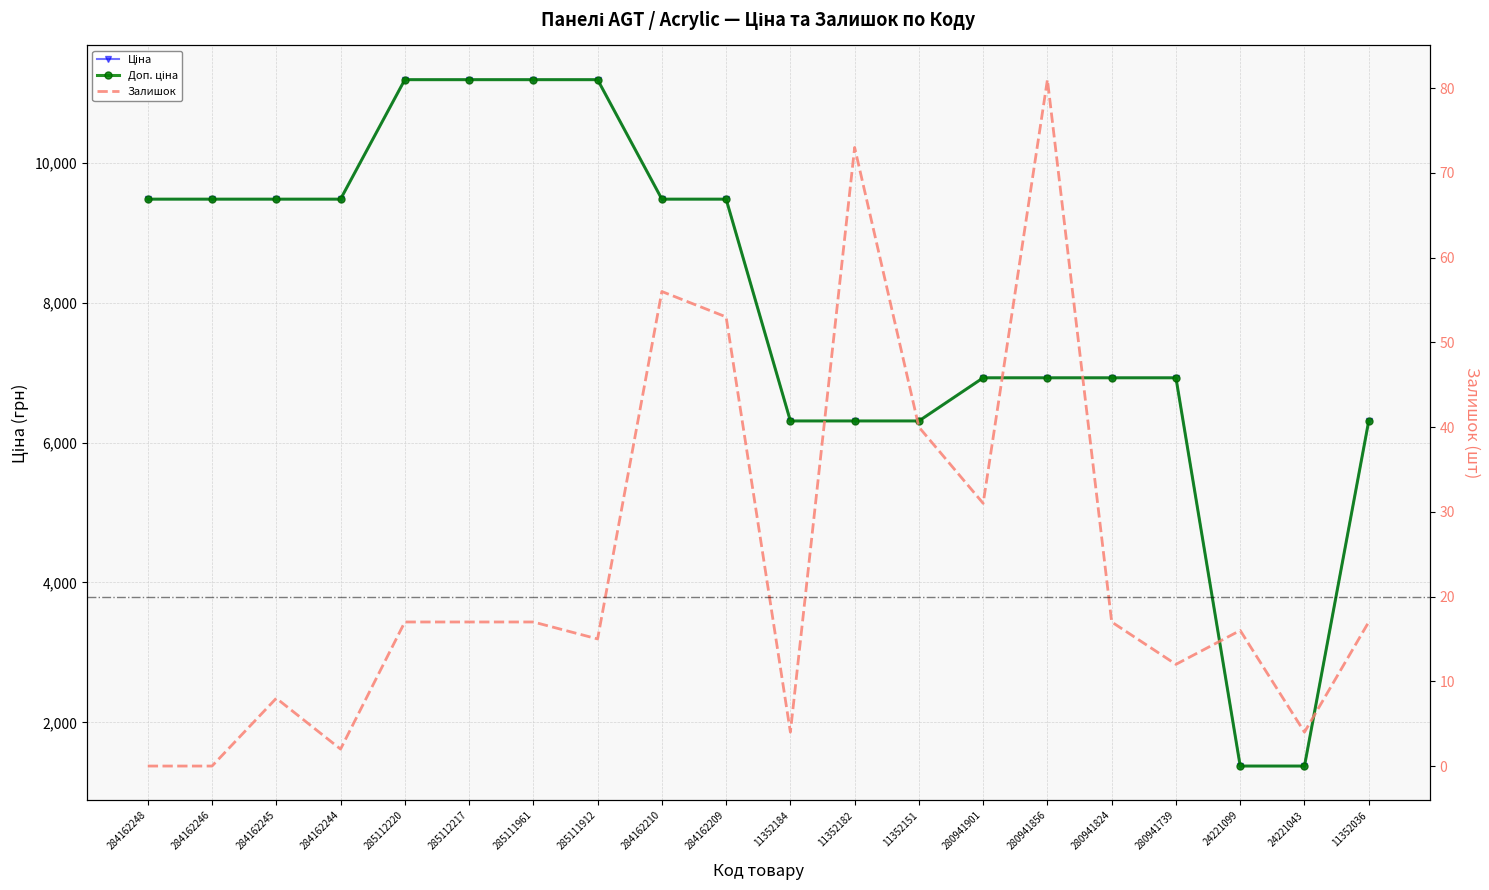

At 280941856, list the series in order from largest to smallest.

Ціна, Доп. ціна, Залишок